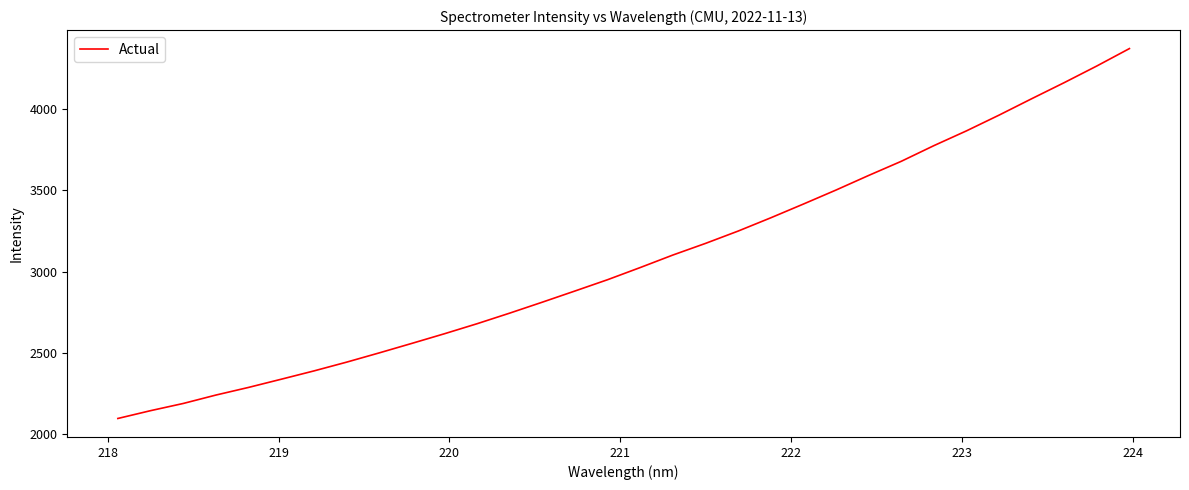

What is the minimum value shown in the chart?

2095.6